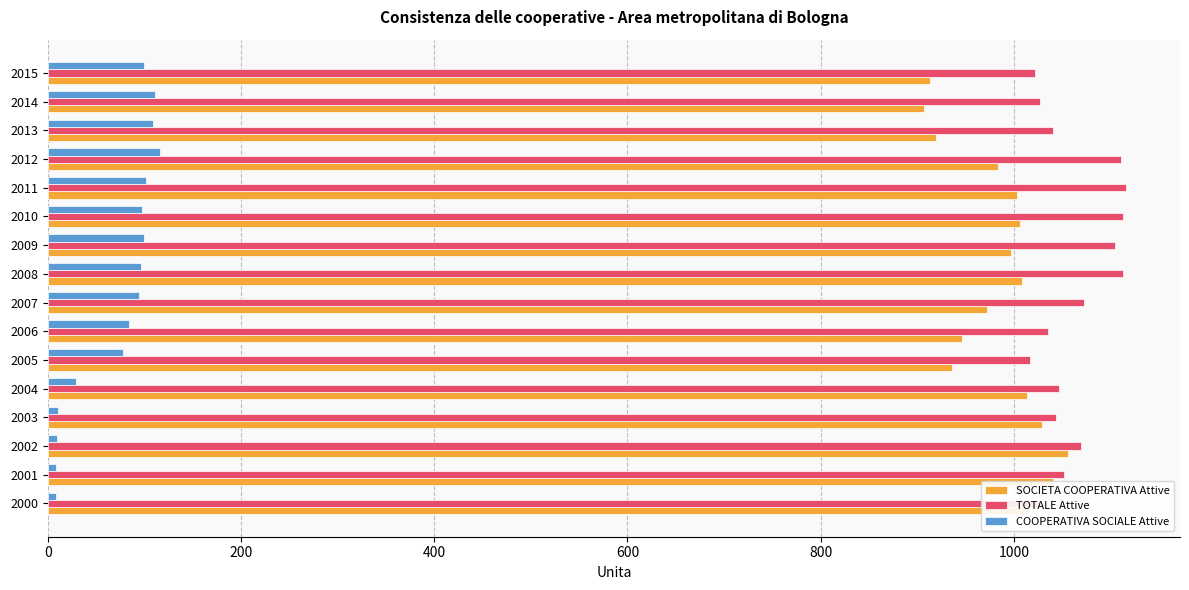

Where is COOPERATIVA SOCIALE Attive nearest to the value 62?

2005